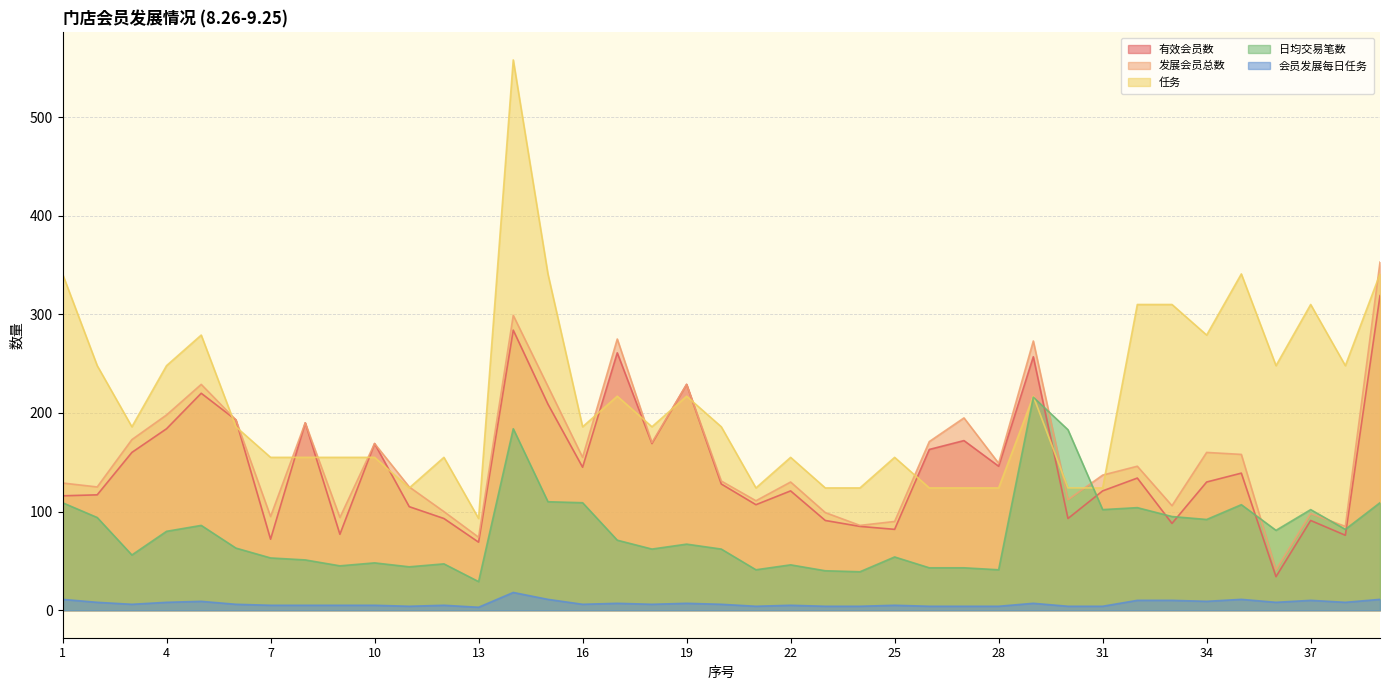

What is the approximate value of 有效会员数 at 29?

257